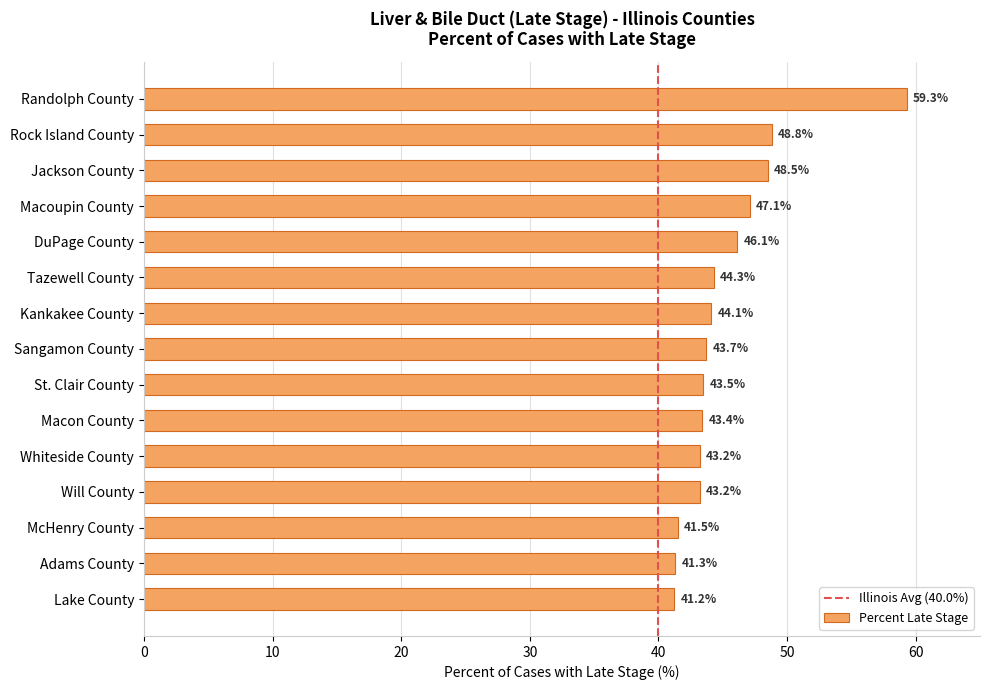

The value at Macoupin County is 22.7. True or false?

False